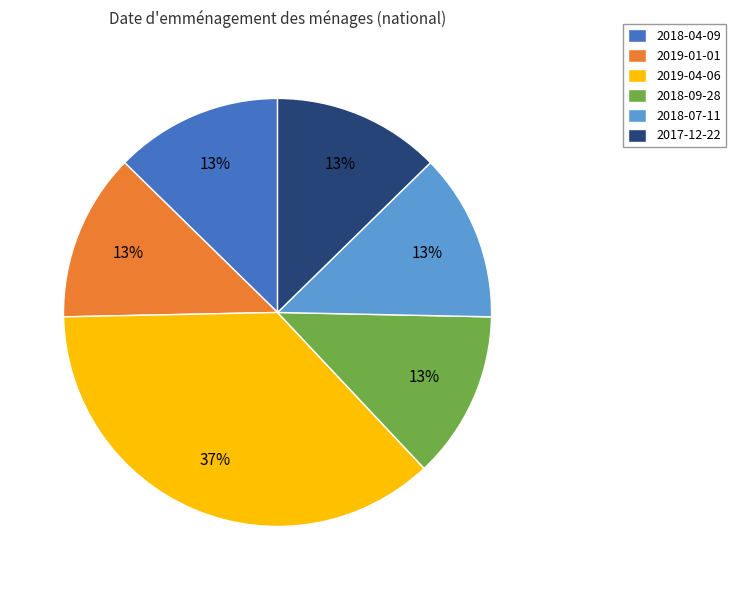

To the nearest percent, what portion does 2019-01-01 represent?

13%